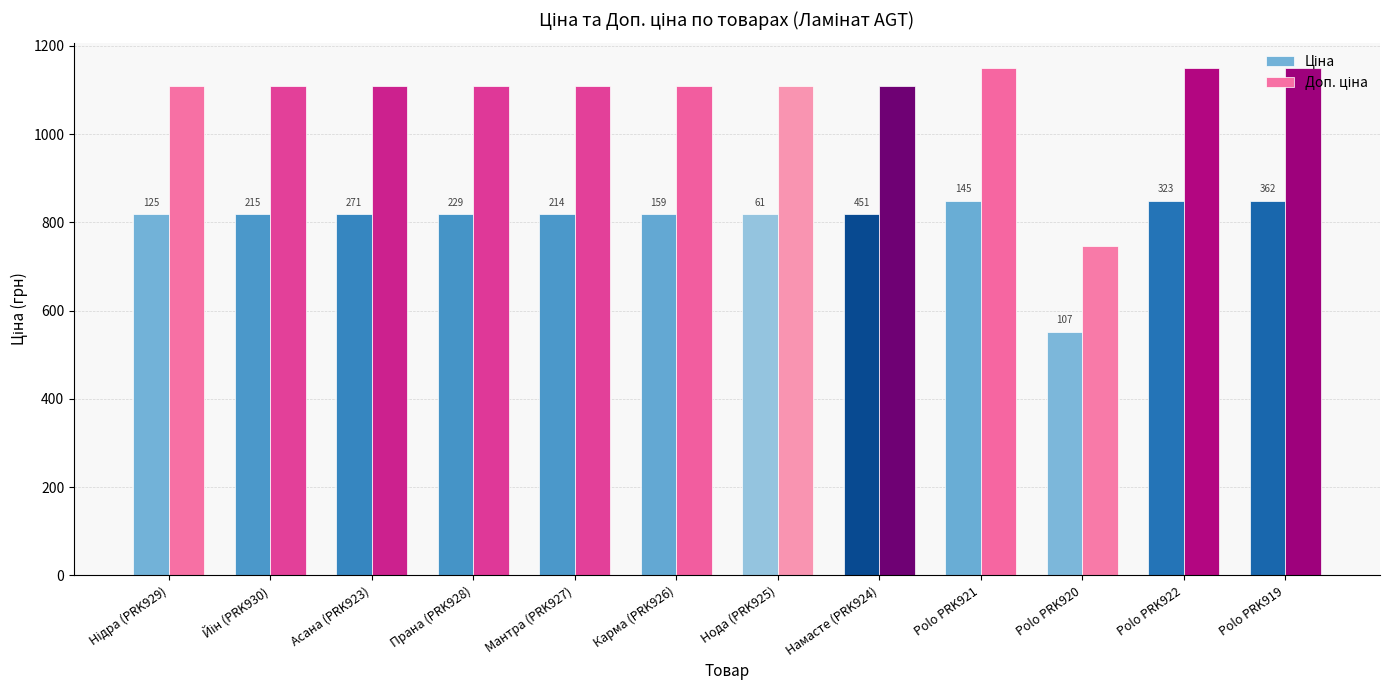

Are the bars horizontal?

No